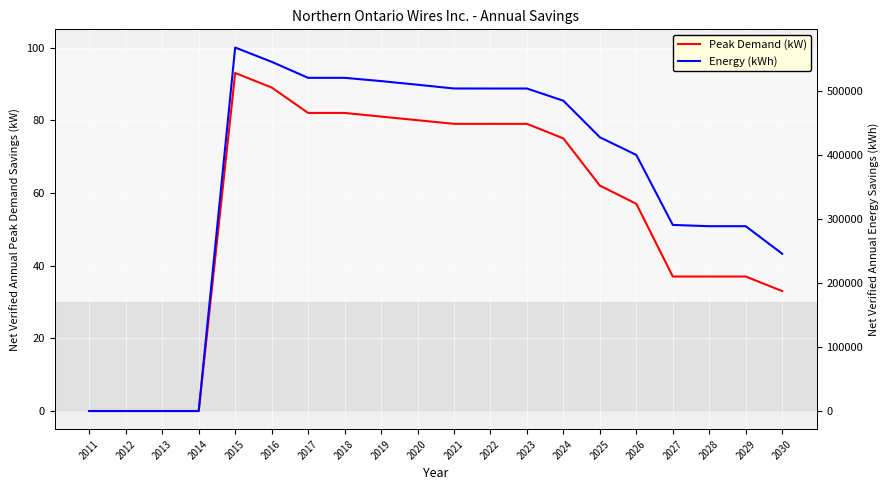

True or false: Energy (kWh) has a value of 479738 at 2028.

False